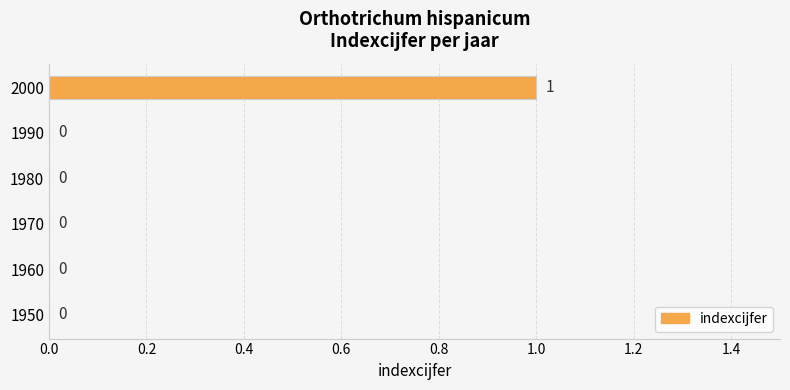

At which category does the chart reach its peak across all series?

2000